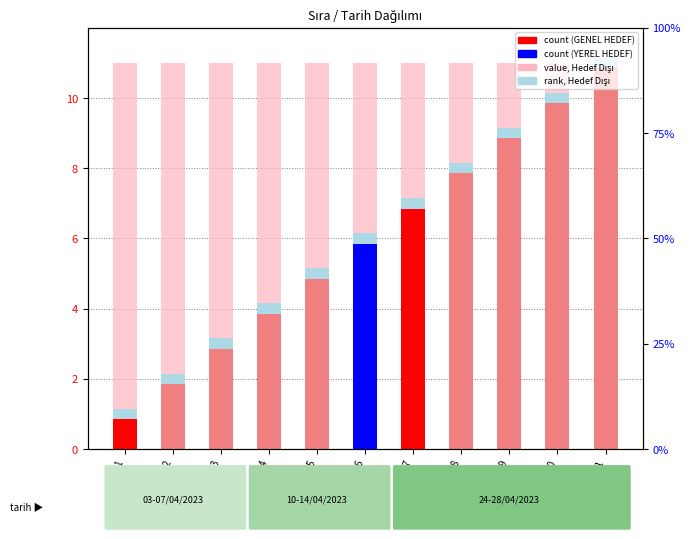

What is the value of the rank, Hedef Dışı bar at the 1st from the left?

0.3